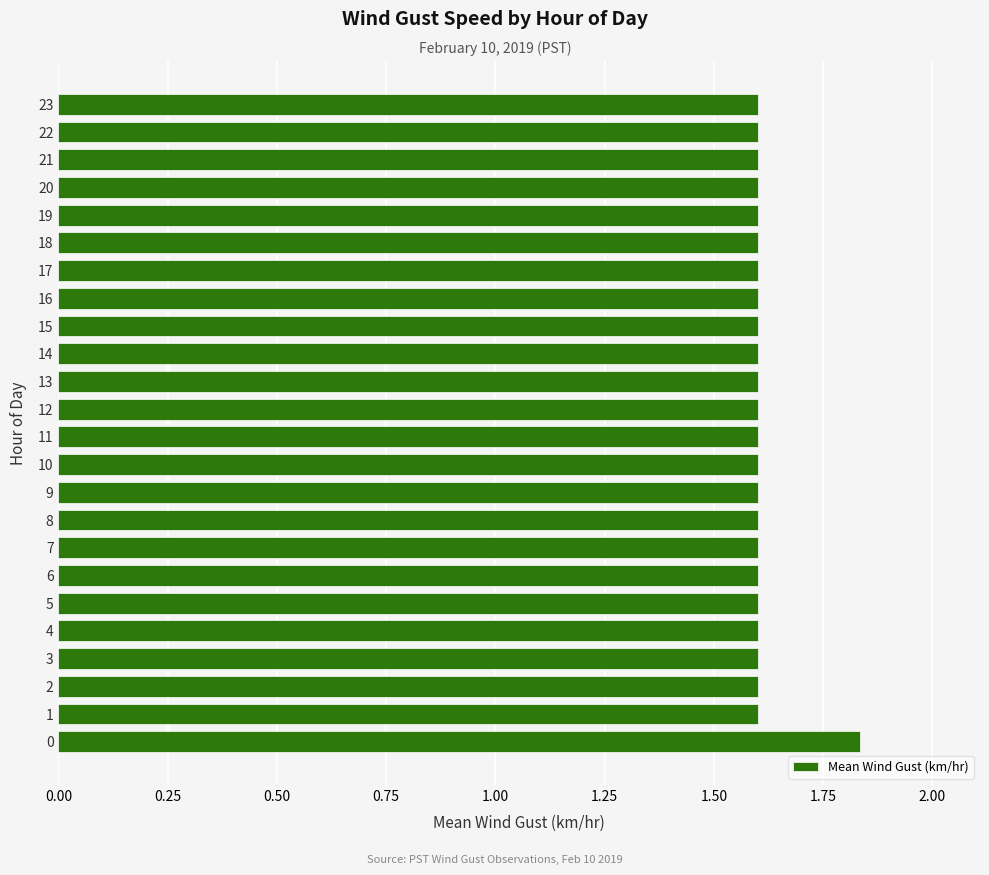

What is the average value?

1.6